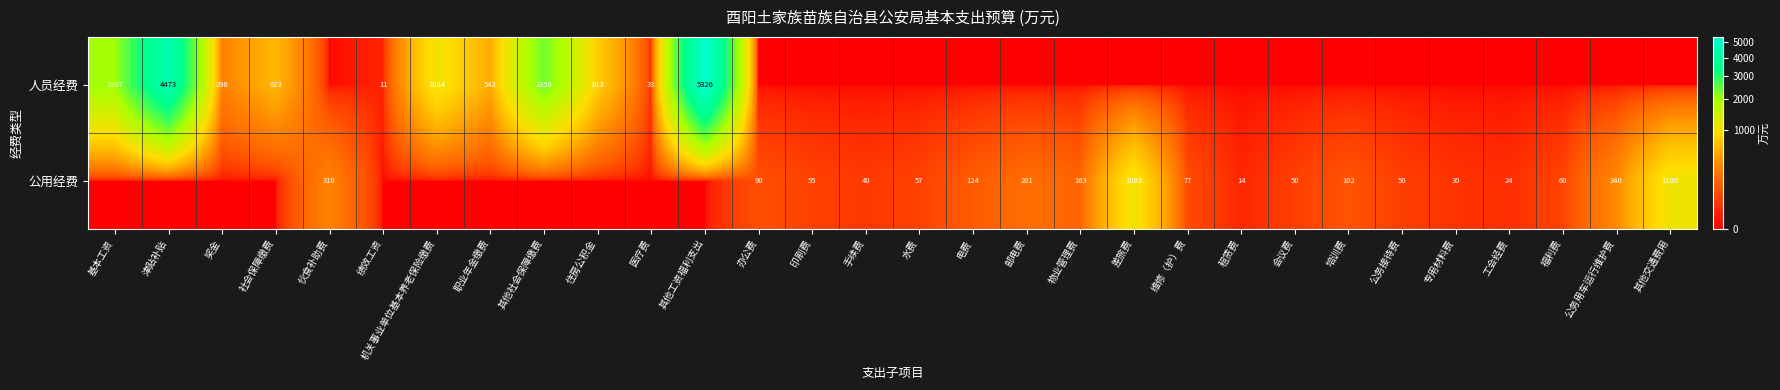

True or false: 公用经费 has a value of 290 at 其他交通费用.

False